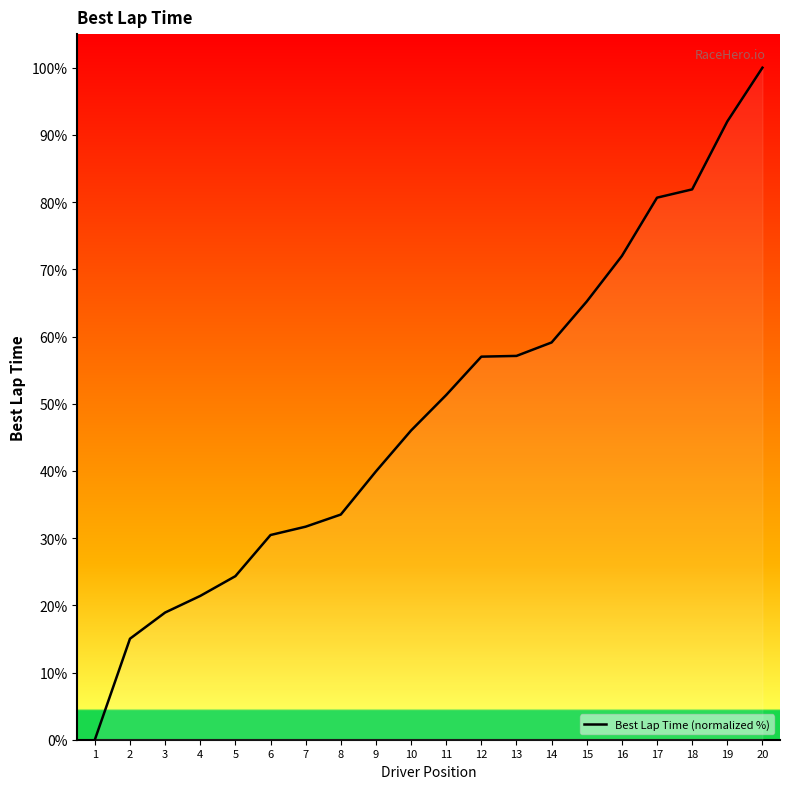

What is the value of the 5th point from the left?

24.3